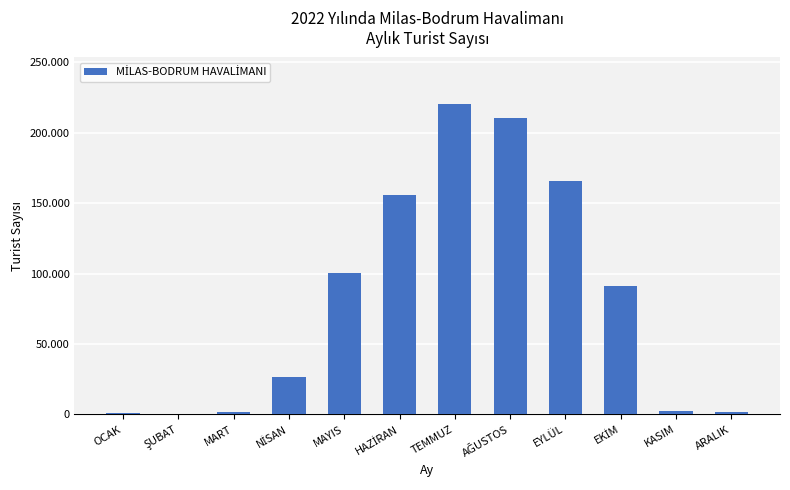

Which label corresponds to the largest value in the chart?

TEMMUZ